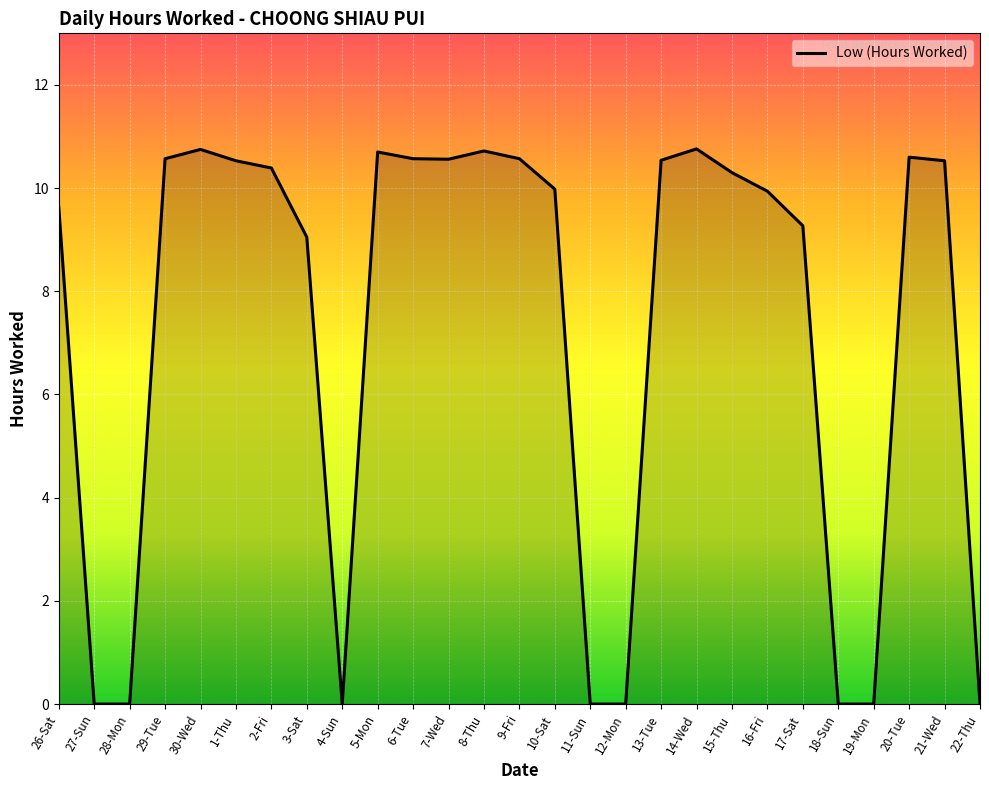

What is the difference between the values at 13-Tue and 19-Mon?

10.5